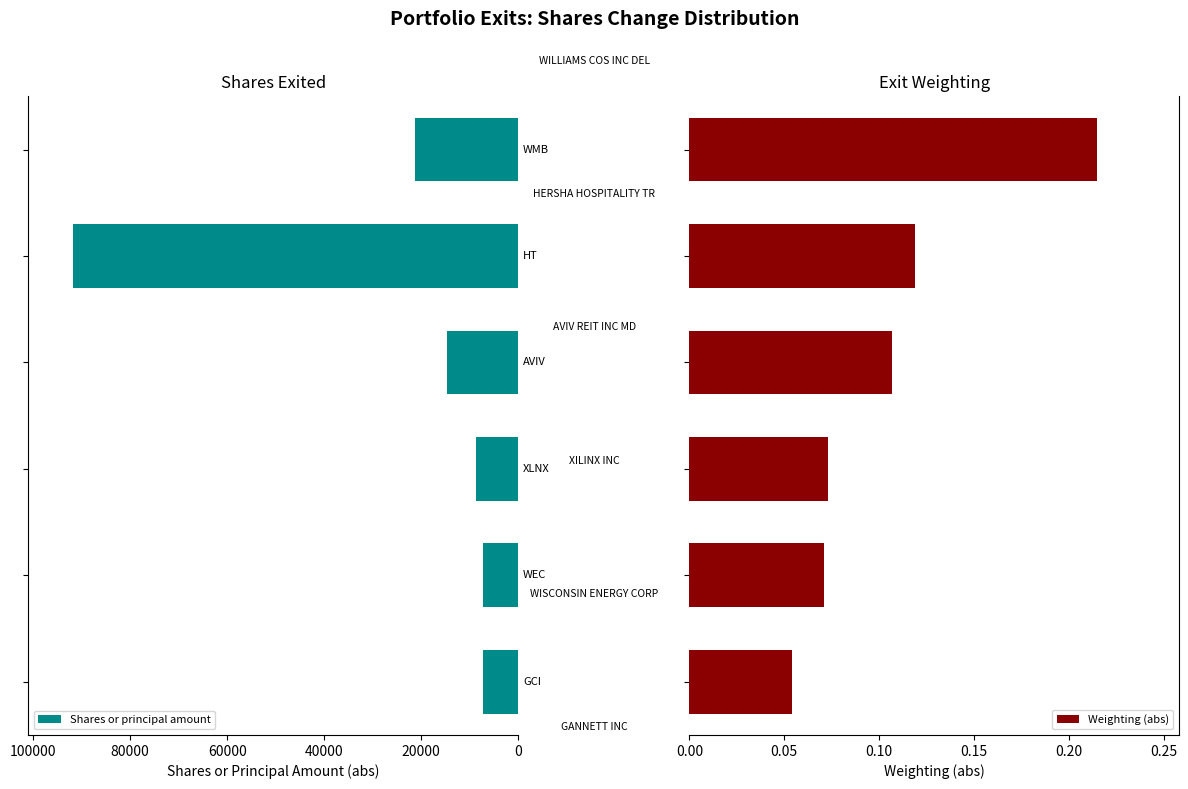

Are the bars grouped side by side (vs. stacked)?

Yes